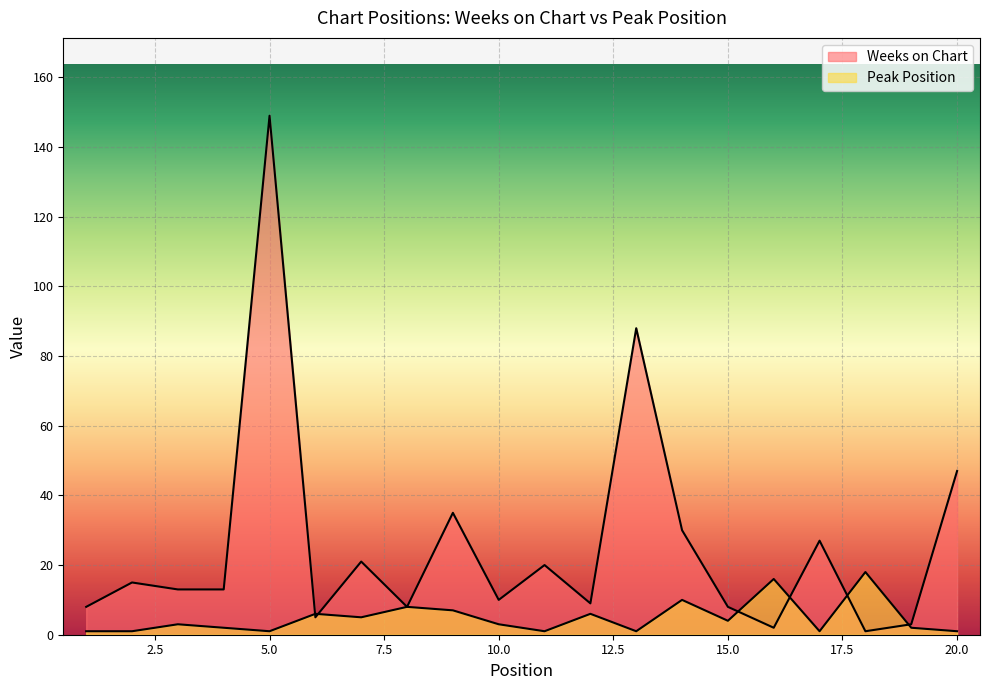

What is the difference between the maximum and minimum values in the Weeks on Chart series?

148